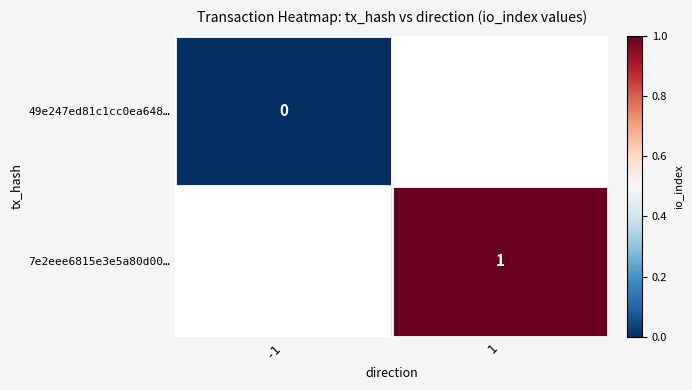

The value of 7e2eee6815e3e5a80d00… at 1 is 2. True or false?

False